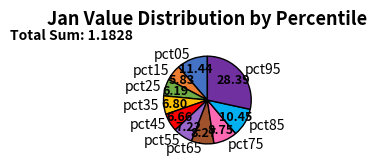

Is there any slice that represents more than half of the pie?

No